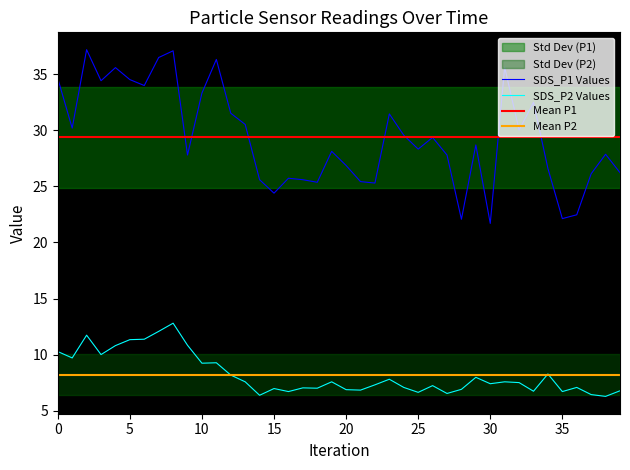

True or false: SDS_P1 Values and SDS_P2 Values cross at least once.

False